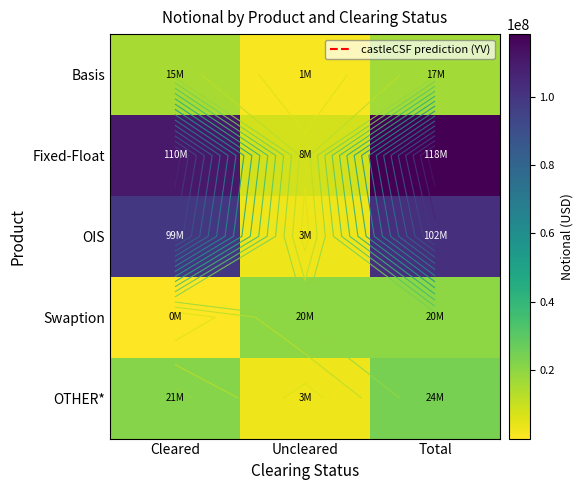

Which has a higher value, Cleared or Total?

Total